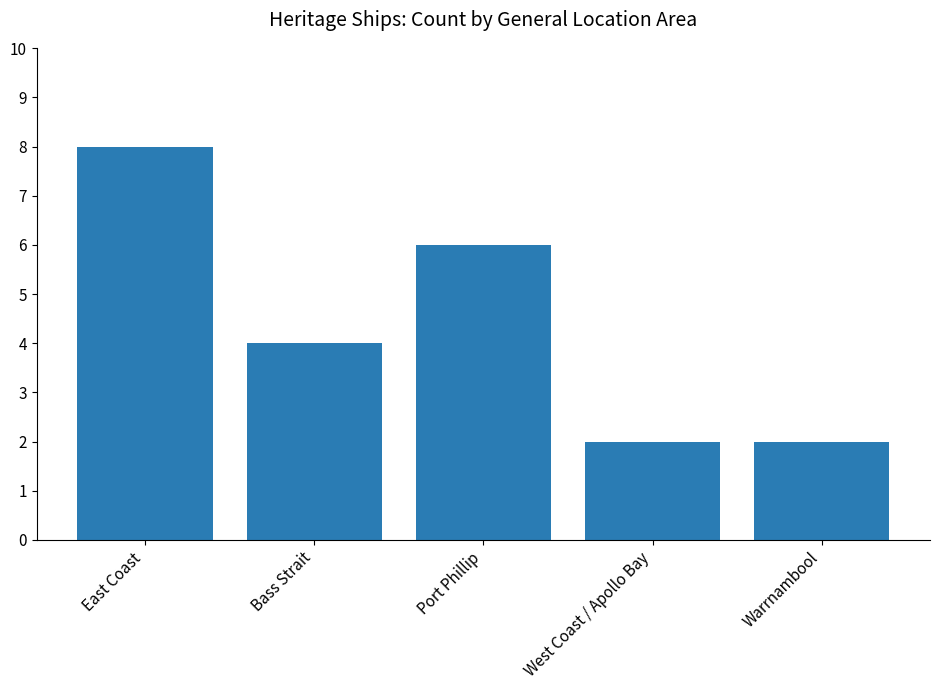

How many data points are less than 4?

2